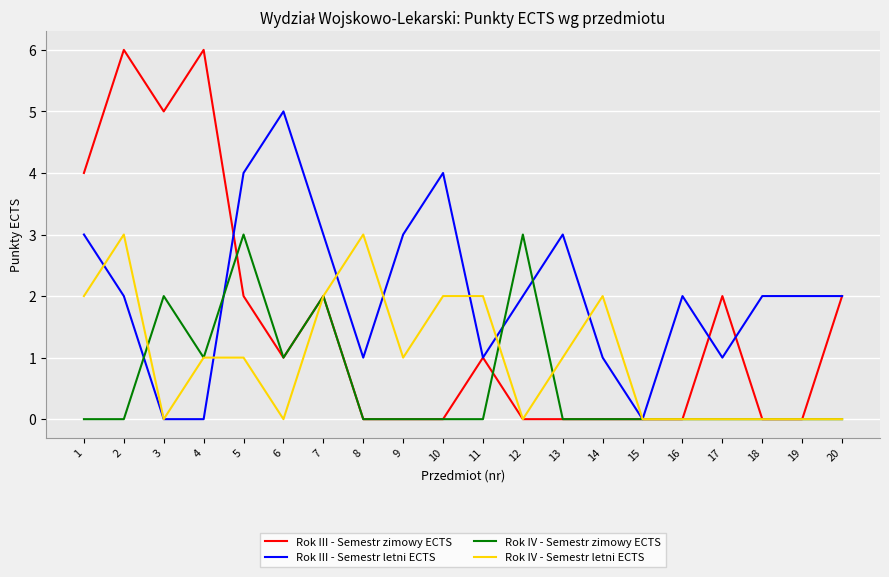

At which label does Rok IV - Semestr letni ECTS first exceed 1?

1